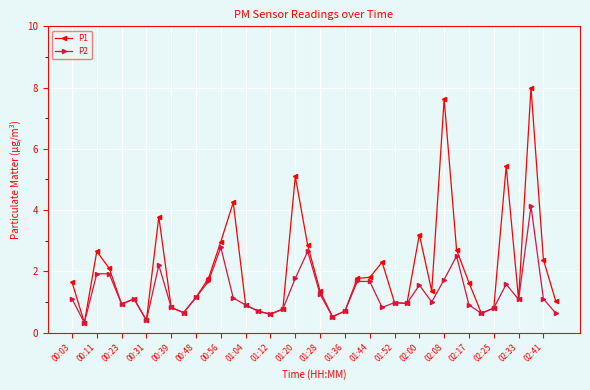

True or false: P2 has more than 2 interior local peaks.

True